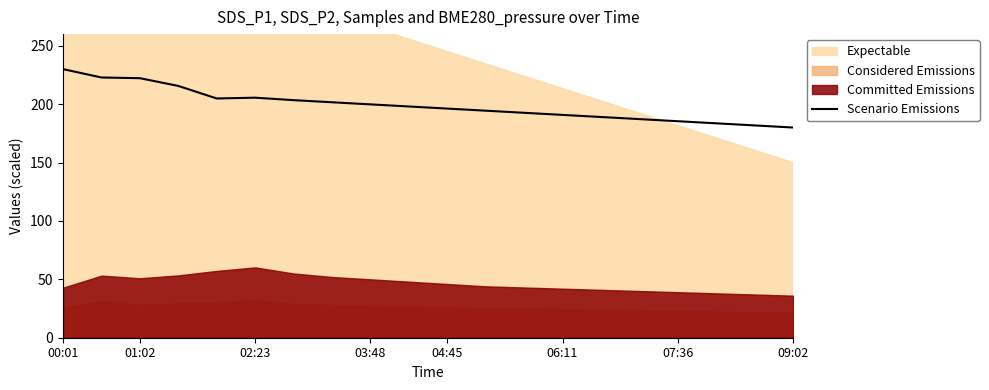

What is the highest value of the Scenario Emissions series?

230.0